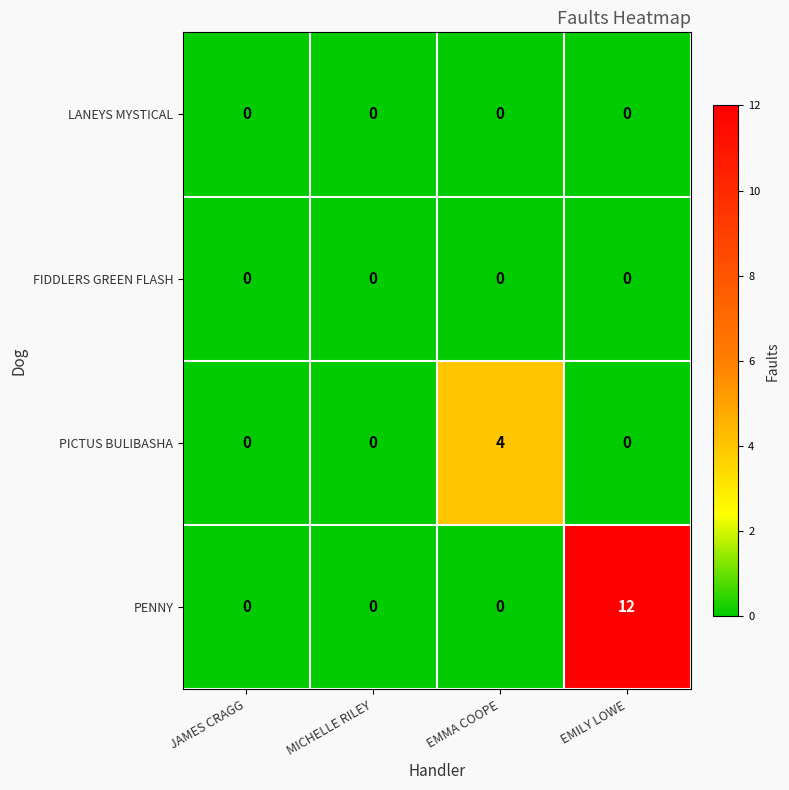

How many distinct data groups are displayed?

4